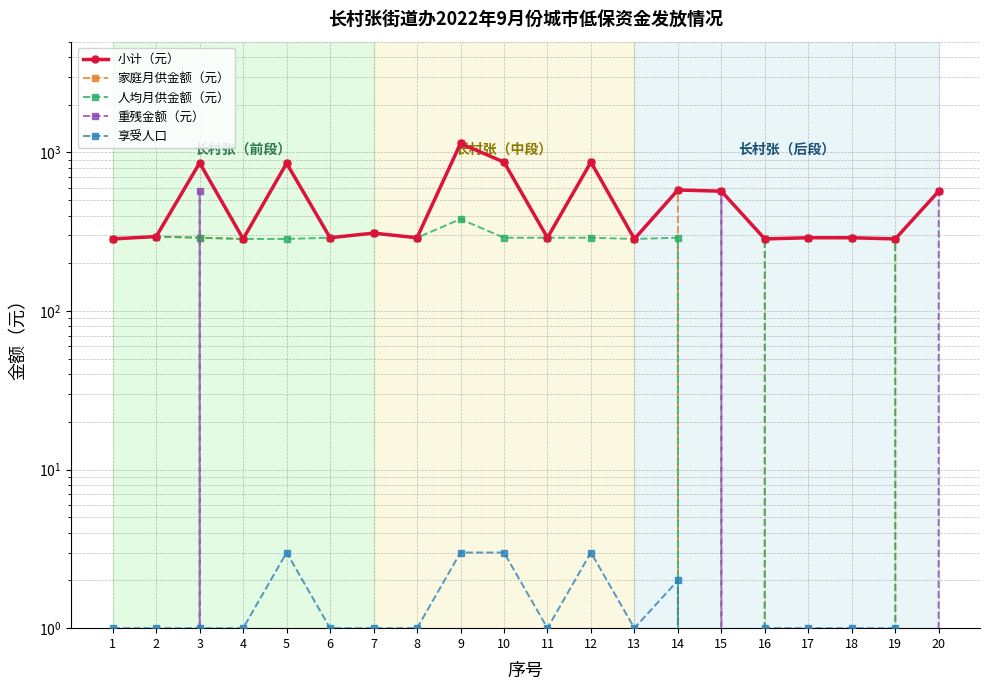

Where is 人均月供金额（元） nearest to the value 190?

1